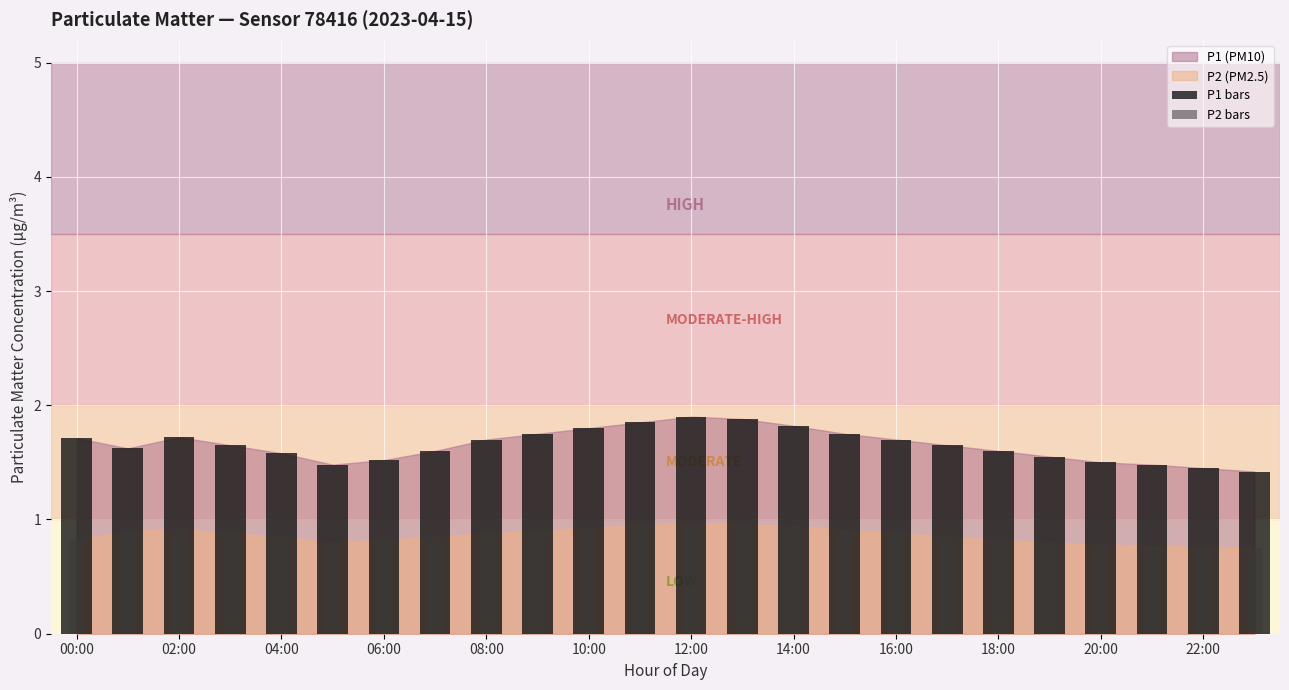

True or false: P1 bars has a value of 2.3 at 04:00.

False